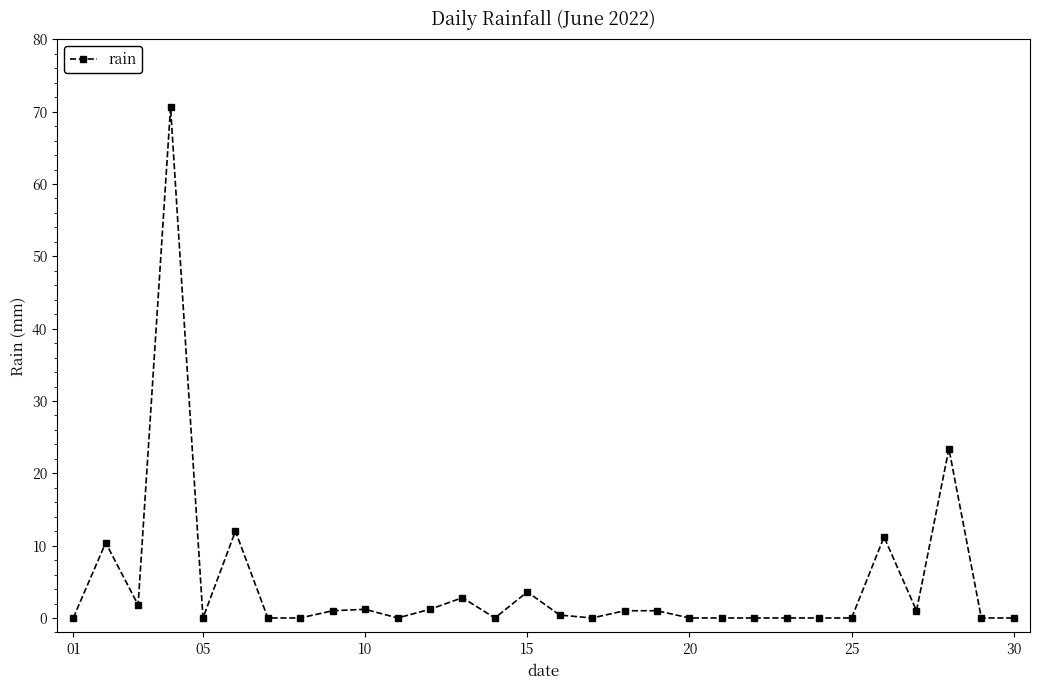

What is the average value?

4.8